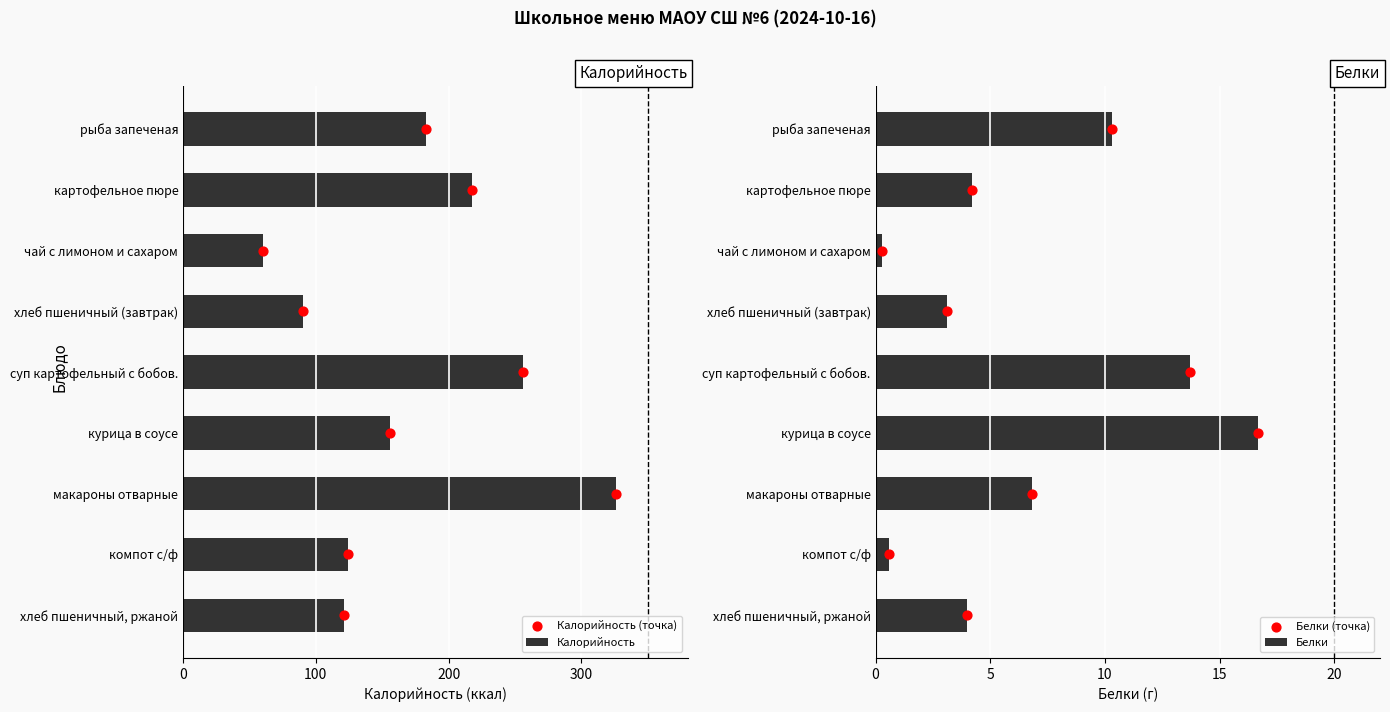

At which label is Калорийность closest to 193?

рыба запеченая